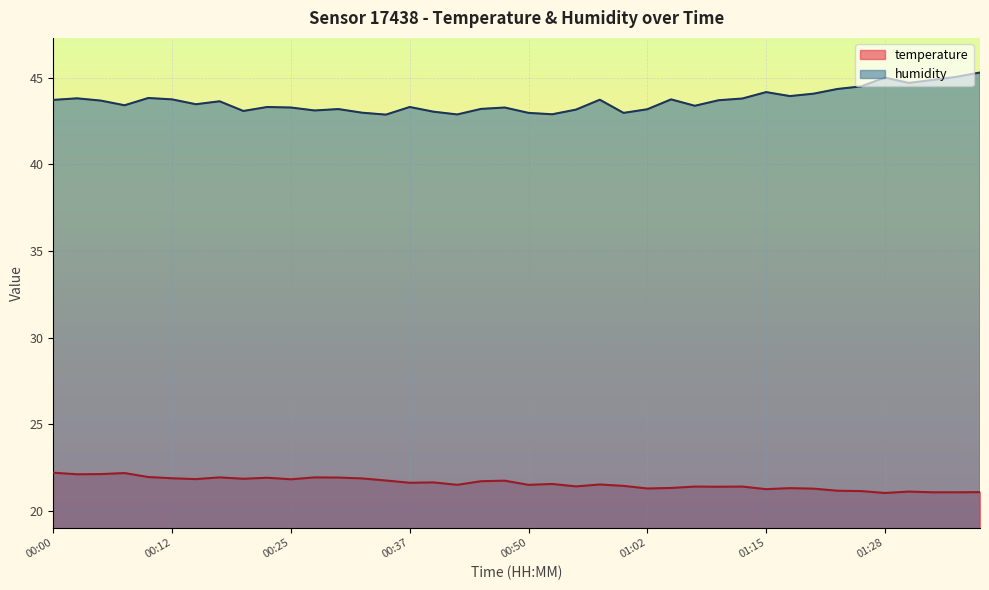

What is the label of the 10th point from the left?

00:22